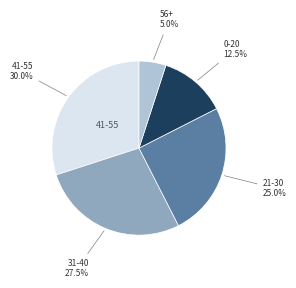

Is there any slice that represents more than half of the pie?

No